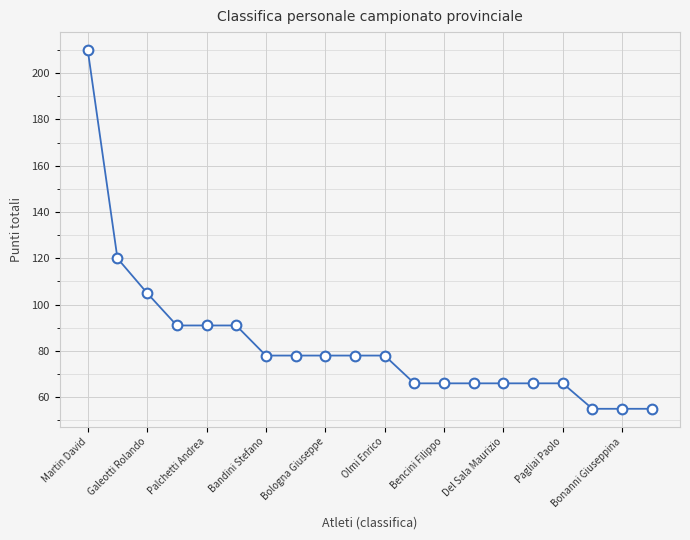

How many values are below 78?

9